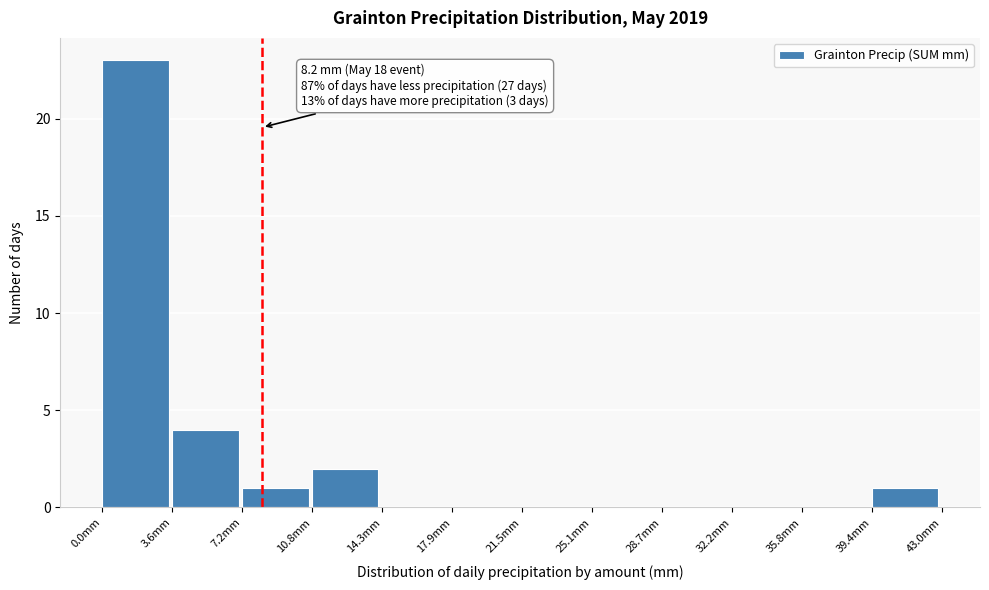

Which range on the x-axis has the tallest bar?

0.0 to 3.5